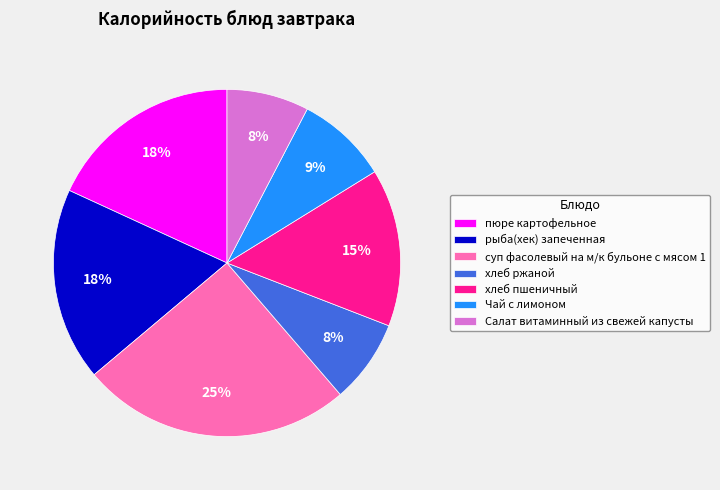

Do хлеб пшеничный and Чай с лимоном together represent more than half of the pie?

No